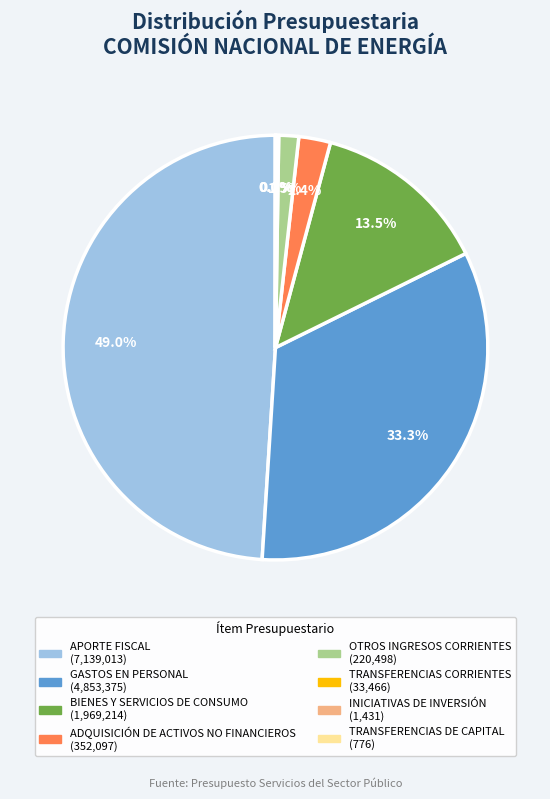

Is there any slice that represents more than half of the pie?

No